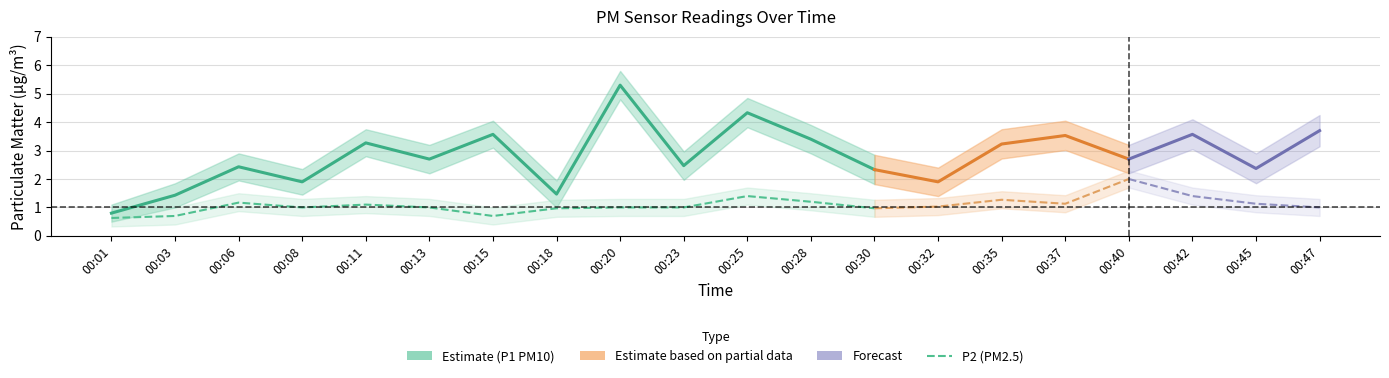

True or false: P2 (PM2.5) and P1 (PM10) cross at least once.

False